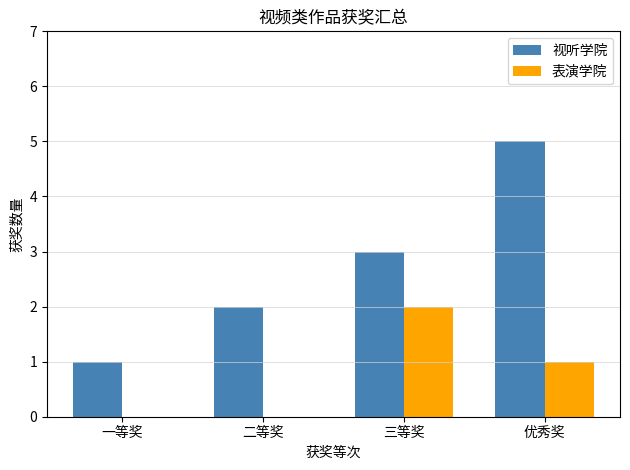

Is it true that 视听学院 equals 1 at 一等奖?

True